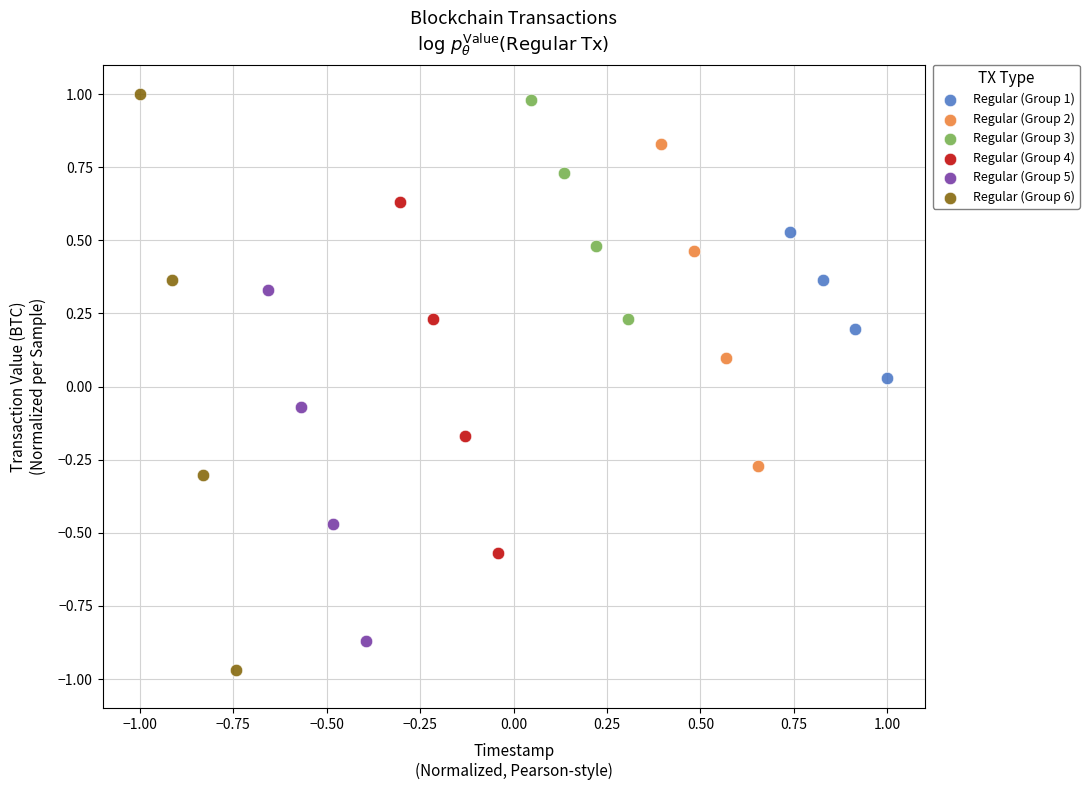

Which series reaches the minimum Y coordinate?

Regular (Group 6)